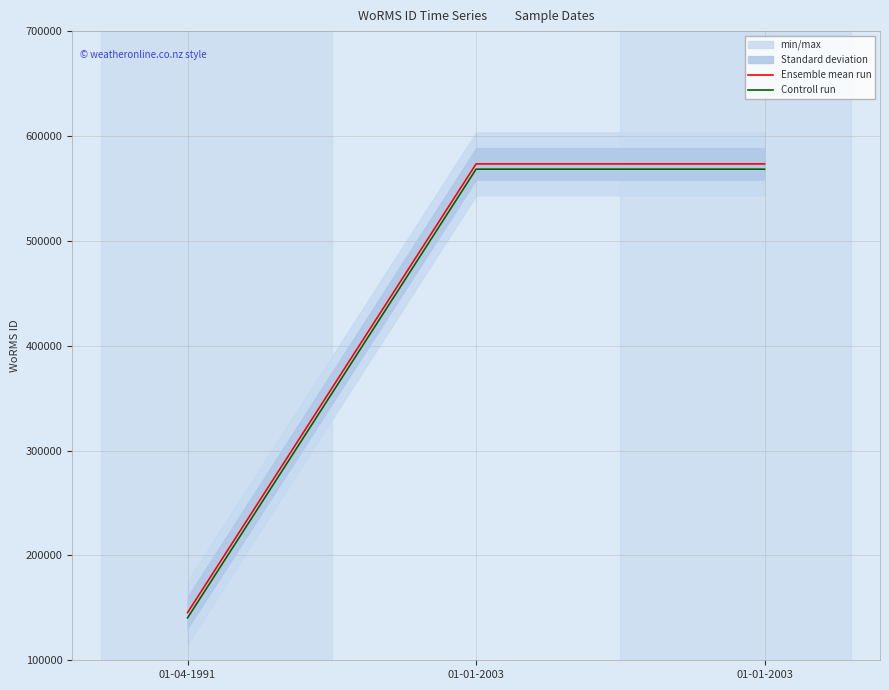

At 01-01-2003, list the series in order from smallest to largest.

Controll run, Ensemble mean run